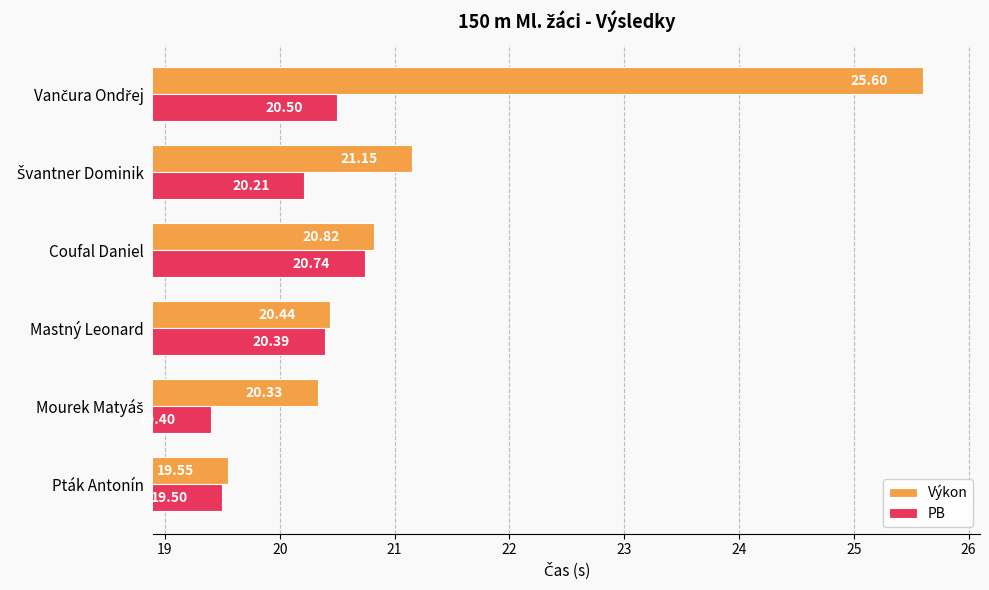

At how many categories does at least one series exceed 19?

6